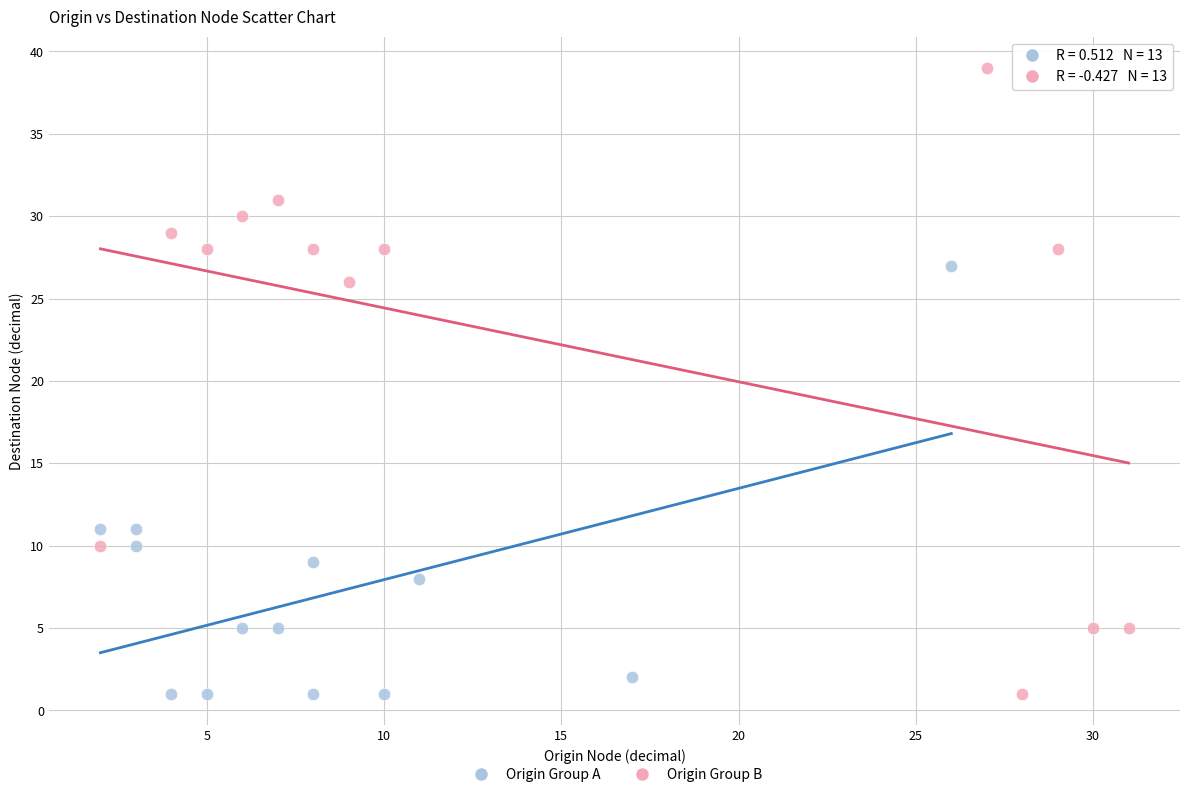

Which series has the widest spread of Y values?

Origin Group B